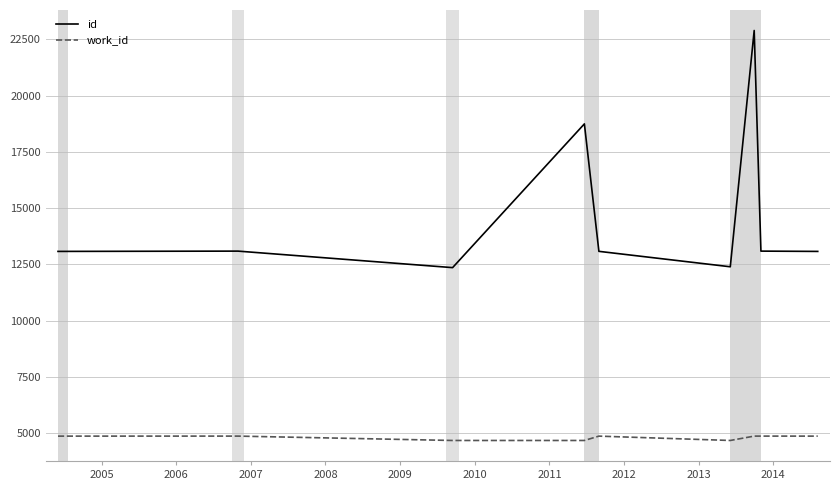

Is this an area chart (filled region under the line)?

No